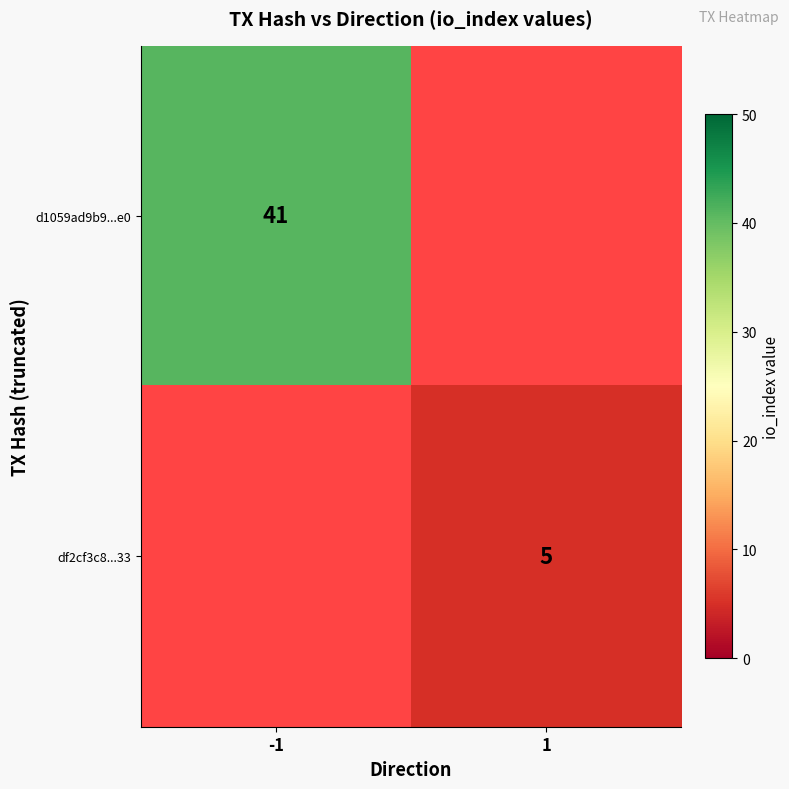

The value of d1059ad9b9...e0 at -1 is 41. True or false?

True